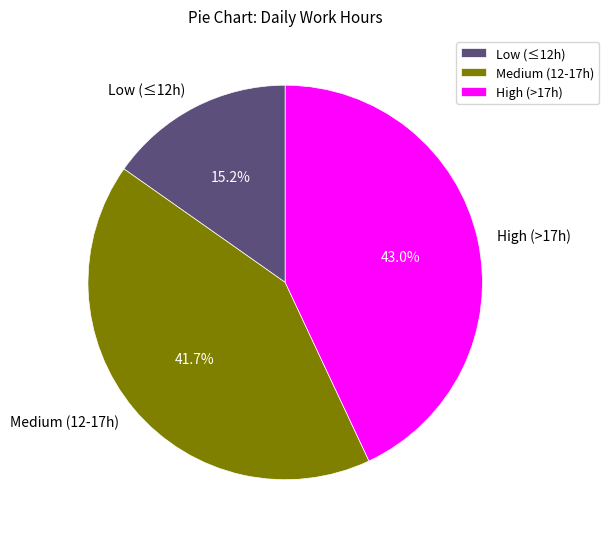

Which has a higher value, Low (≤12h) or Medium (12-17h)?

Medium (12-17h)